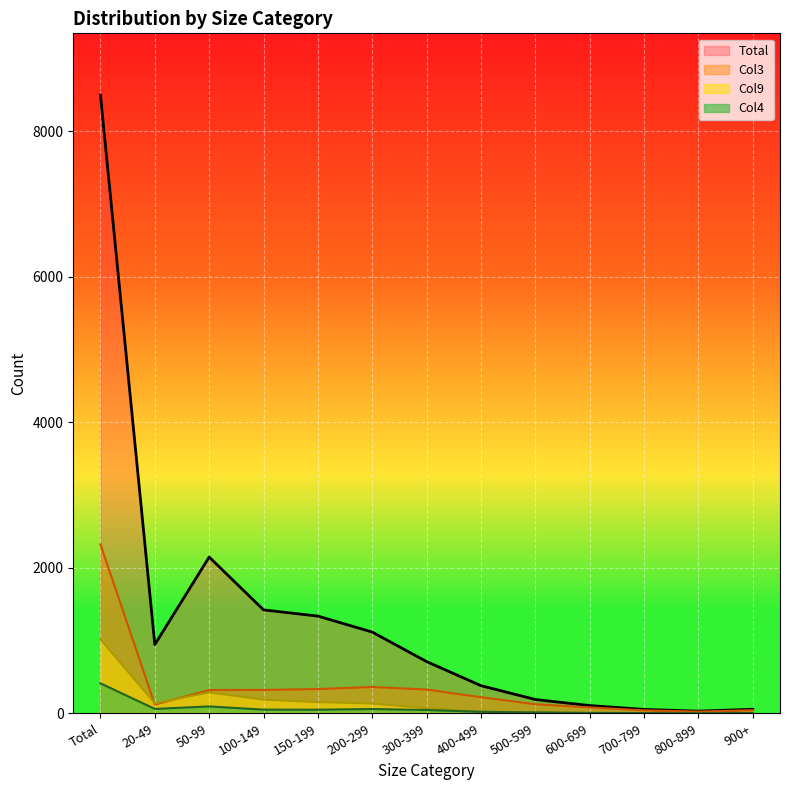

Which label corresponds to the smallest value in the chart?

800-899